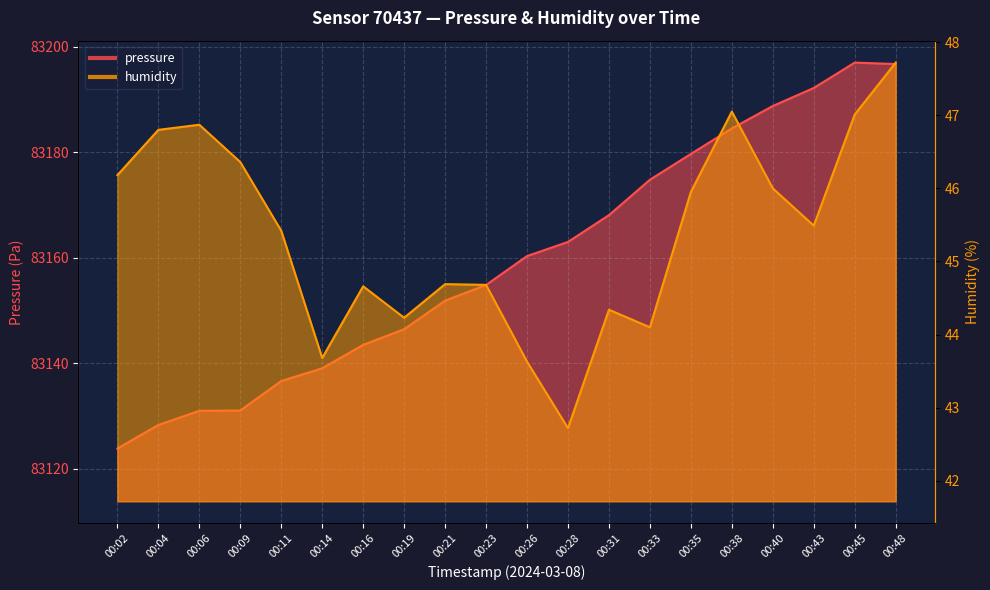

What is the approximate value of humidity at 00:23?

44.7